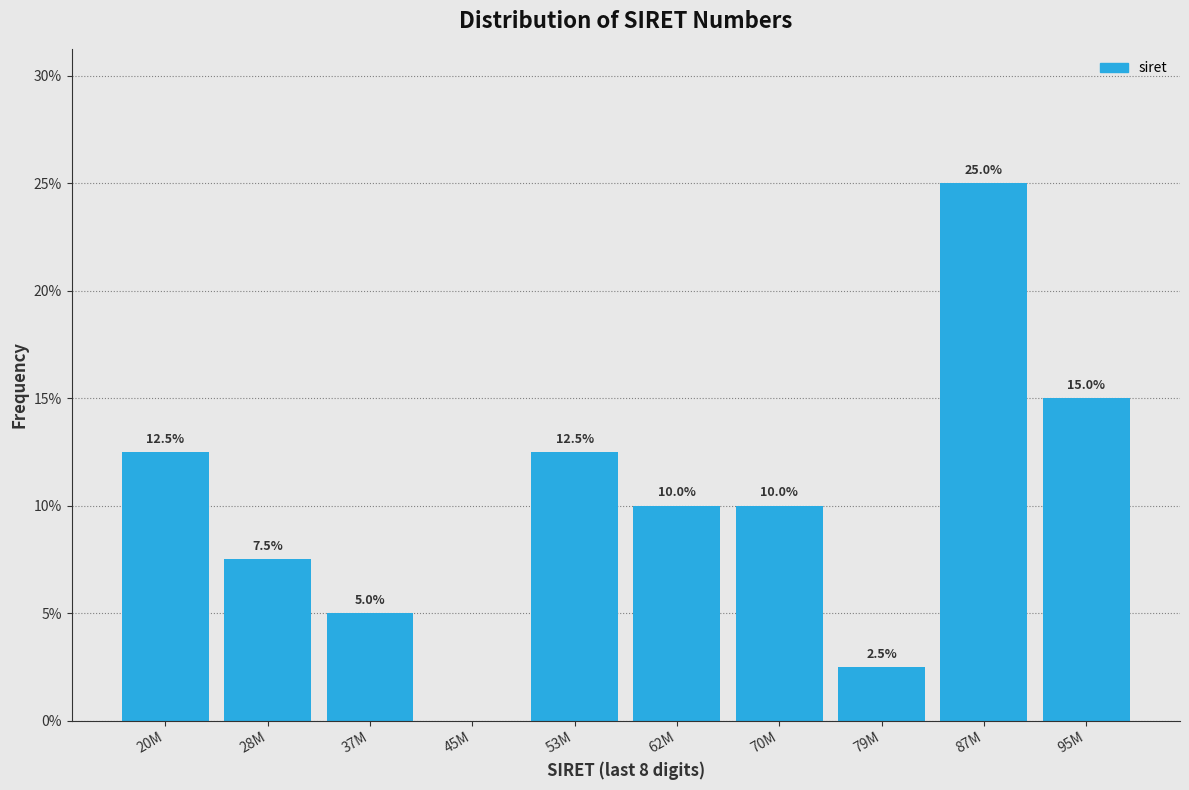

Reading left to right, what are all the values shown in this chart?

20M=12.5	28M=7.5	37M=5.0	45M=0.0	53M=12.5	62M=10.0	70M=10.0	79M=2.5	87M=25.0	95M=15.0